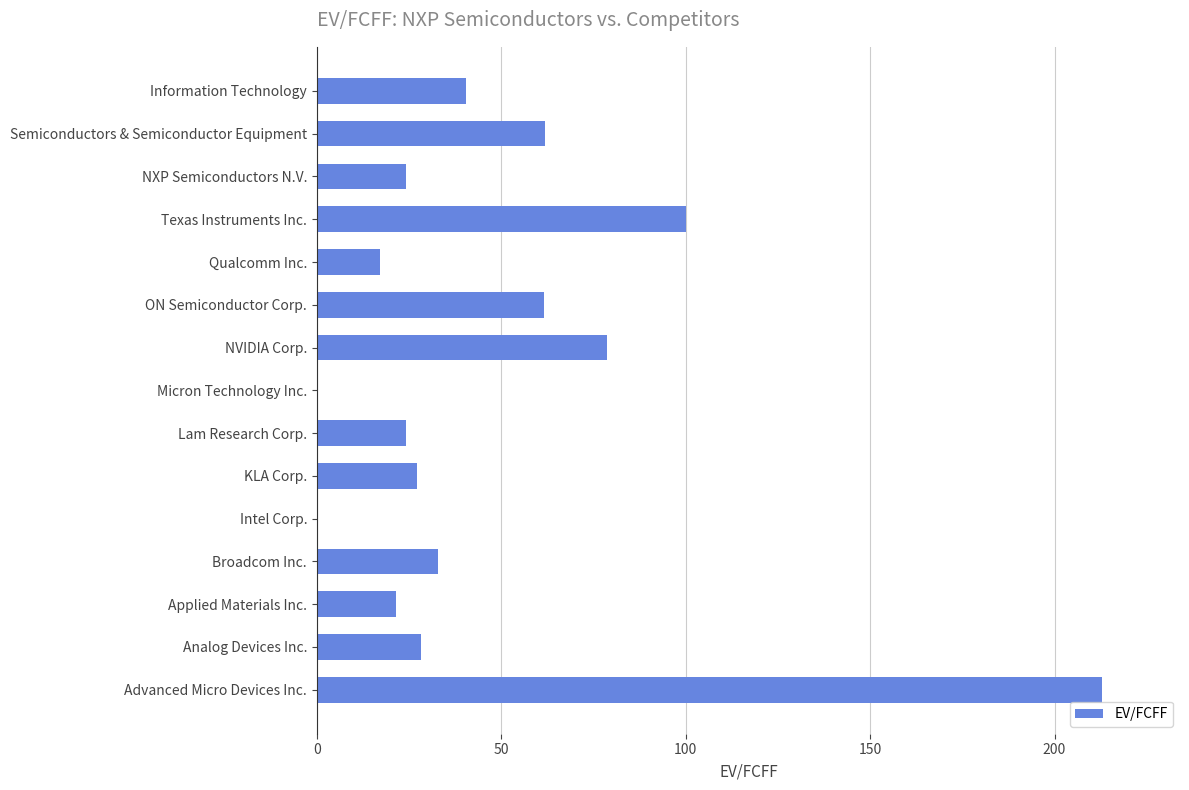

How many data points are above 28?

8